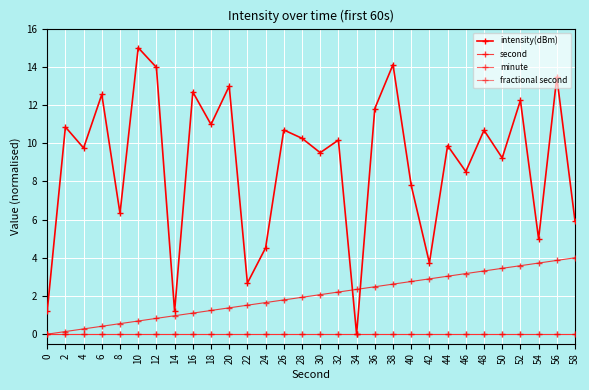

Does the chart have visible grid lines?

Yes